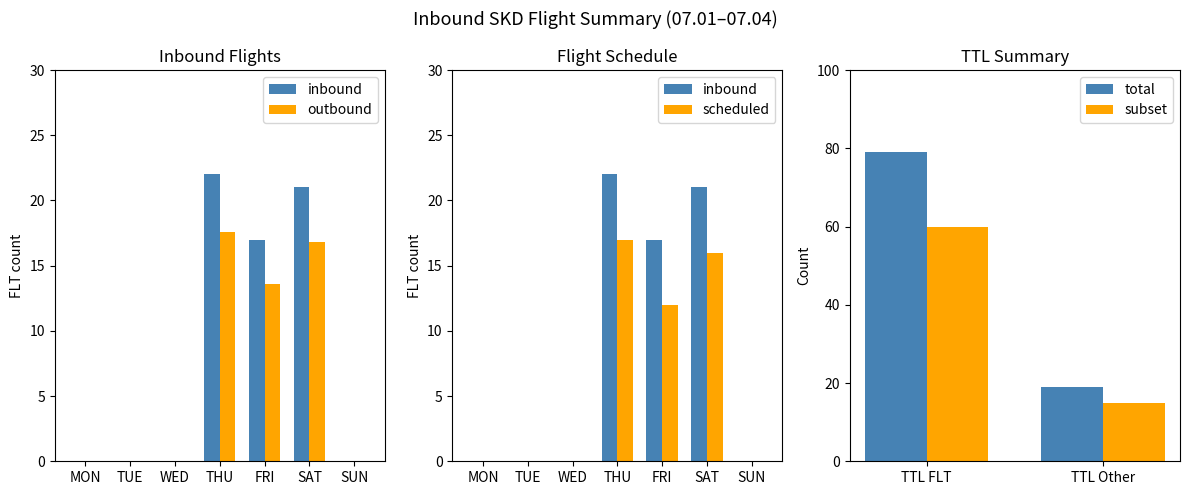

What is the difference between the maximum and minimum values in the total series?

60